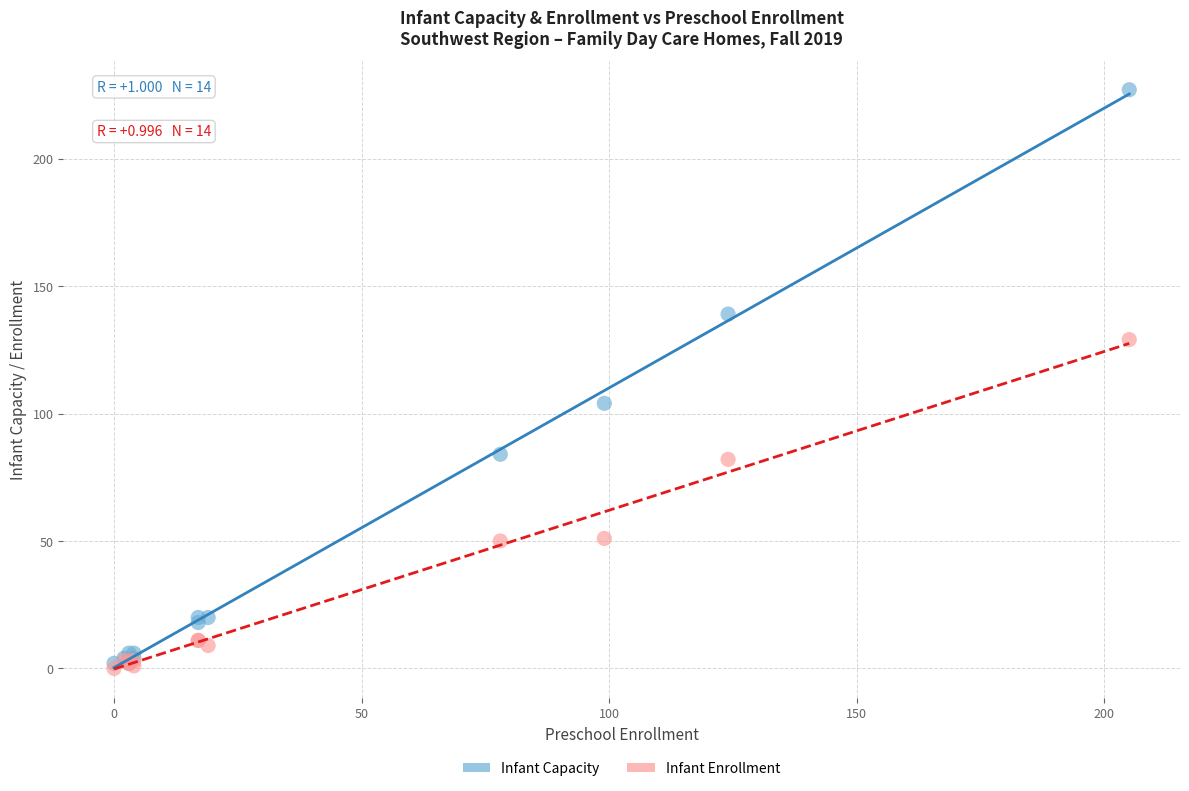

Which series reaches the maximum Y coordinate?

Infant Capacity